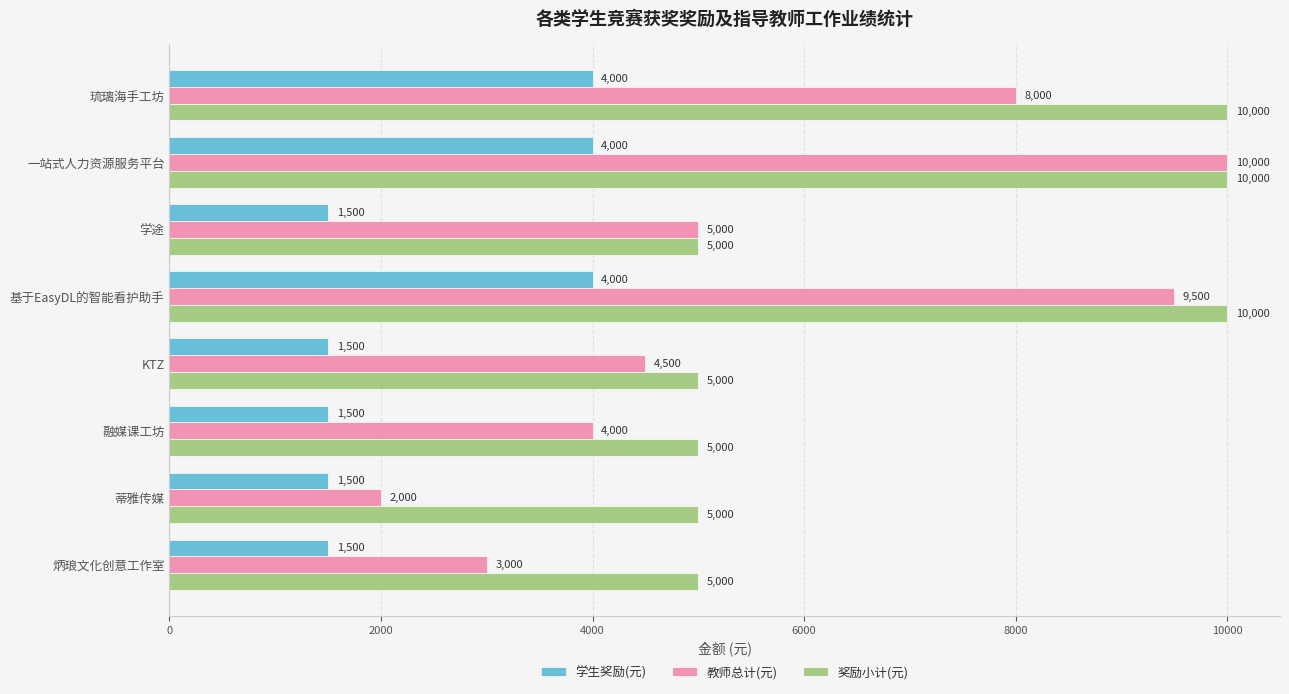

Which series has the largest total across all categories?

奖励小计(元)